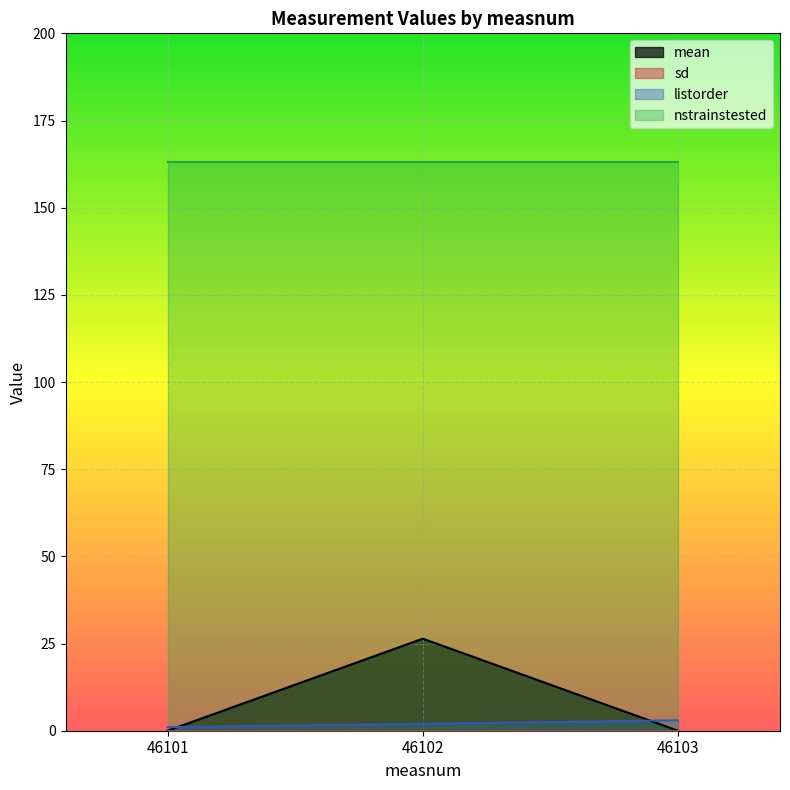

What is the difference between the highest and lowest values at 46103?

163.0